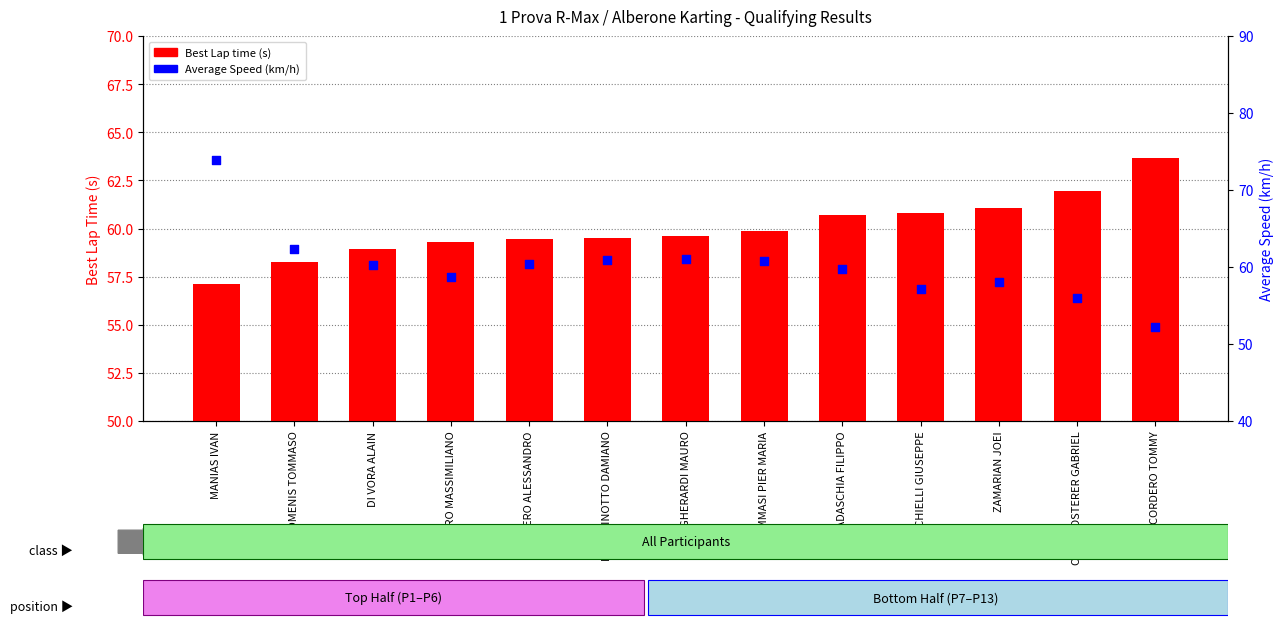

Which series has the largest total across all categories?

Average Speed (km/h)